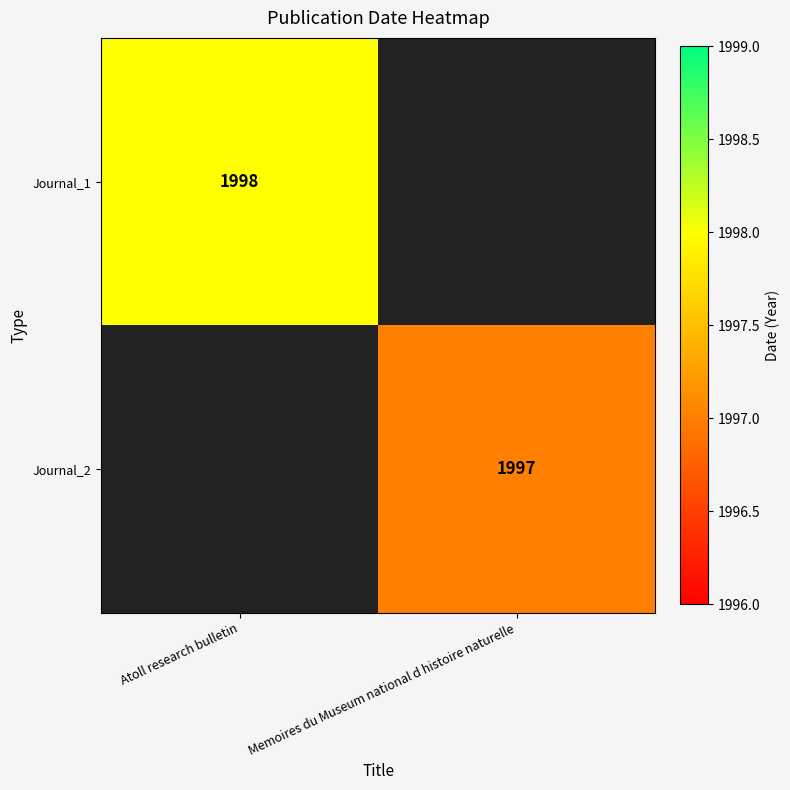

The value of Journal_1 at Atoll research bulletin is 1181. True or false?

False